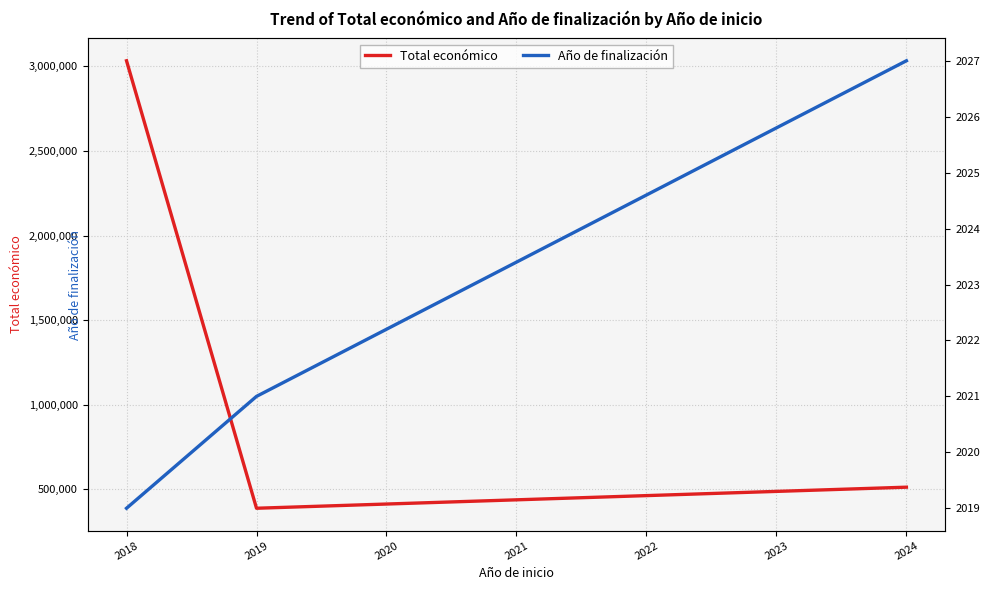

List the labels in order of Total económico value, largest first.

2018, 2024, 2019